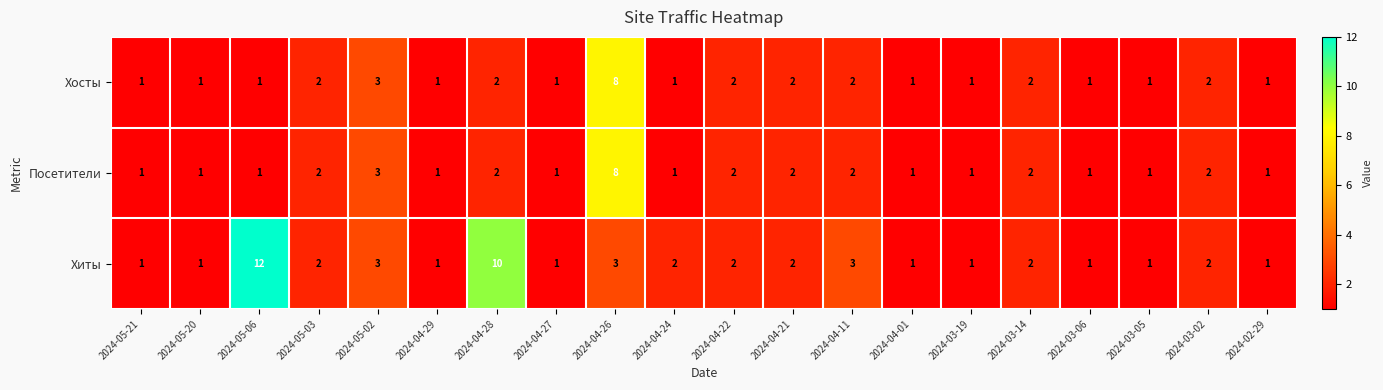

The Хиты series shows 3 at 2024-04-24. True or false?

False